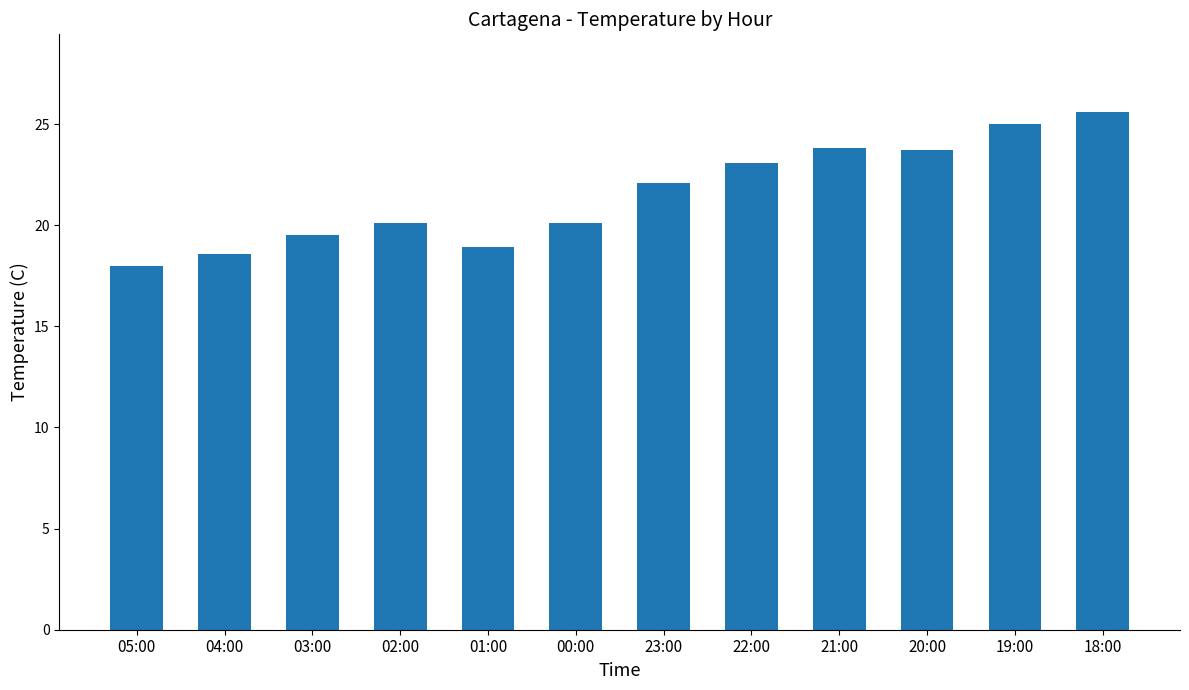

What is the sum of the values at 00:00 and 05:00?

38.1